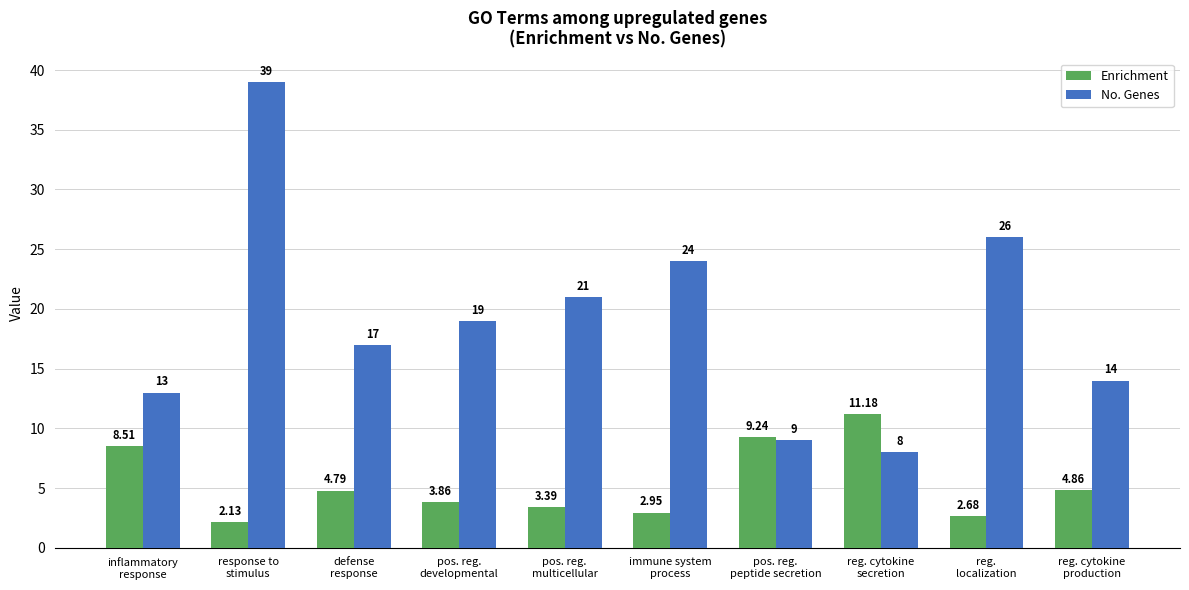

What is the label of the 3rd bar from the right?

reg. cytokine
secretion